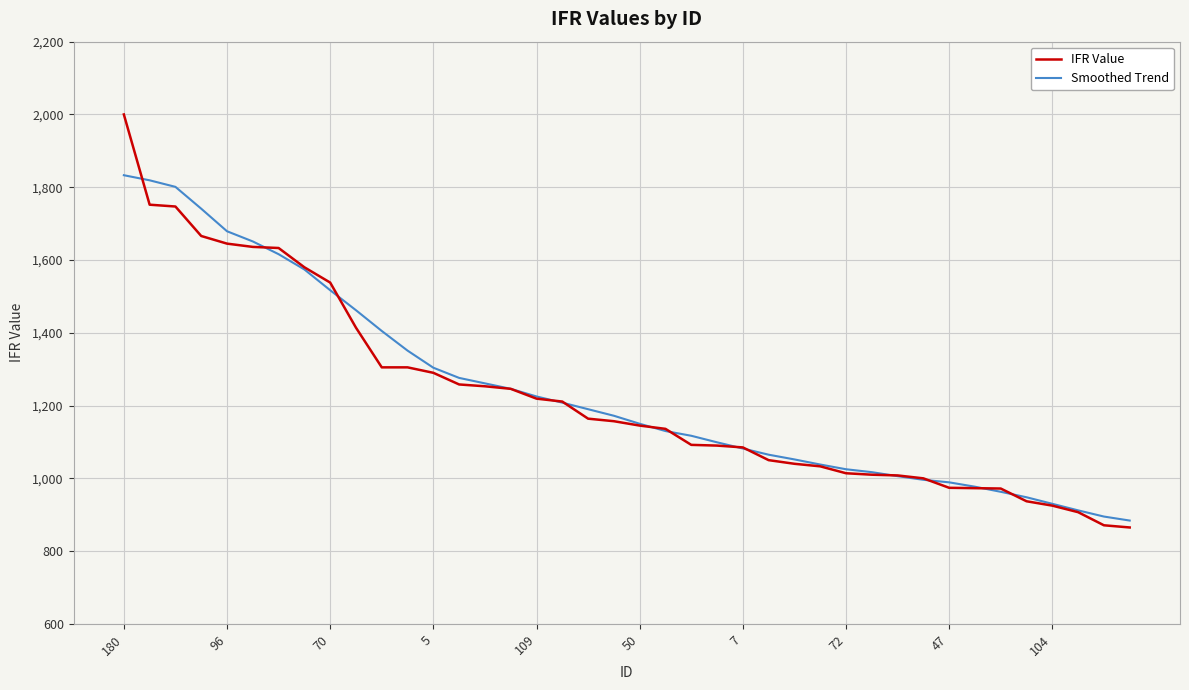

Which series has the largest range (max minus min)?

IFR Value